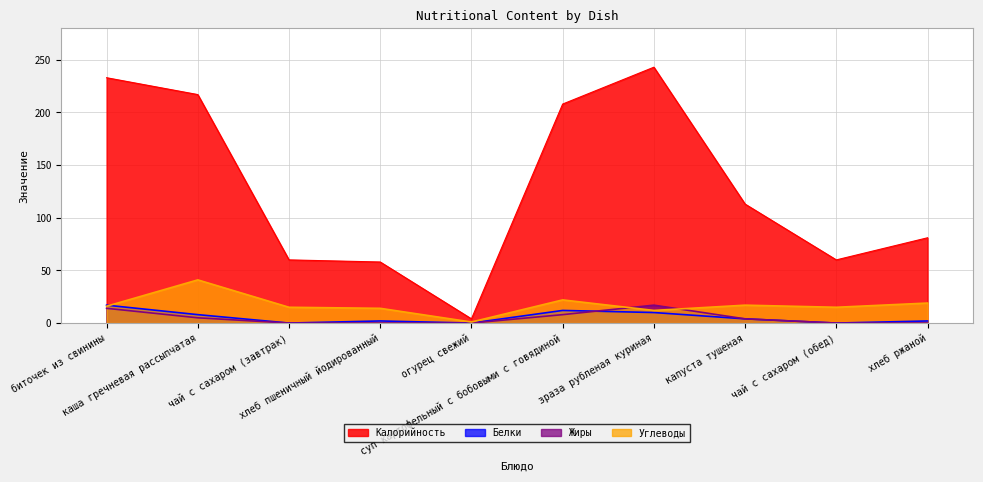

At how many categories does at least one series exceed 62?

6